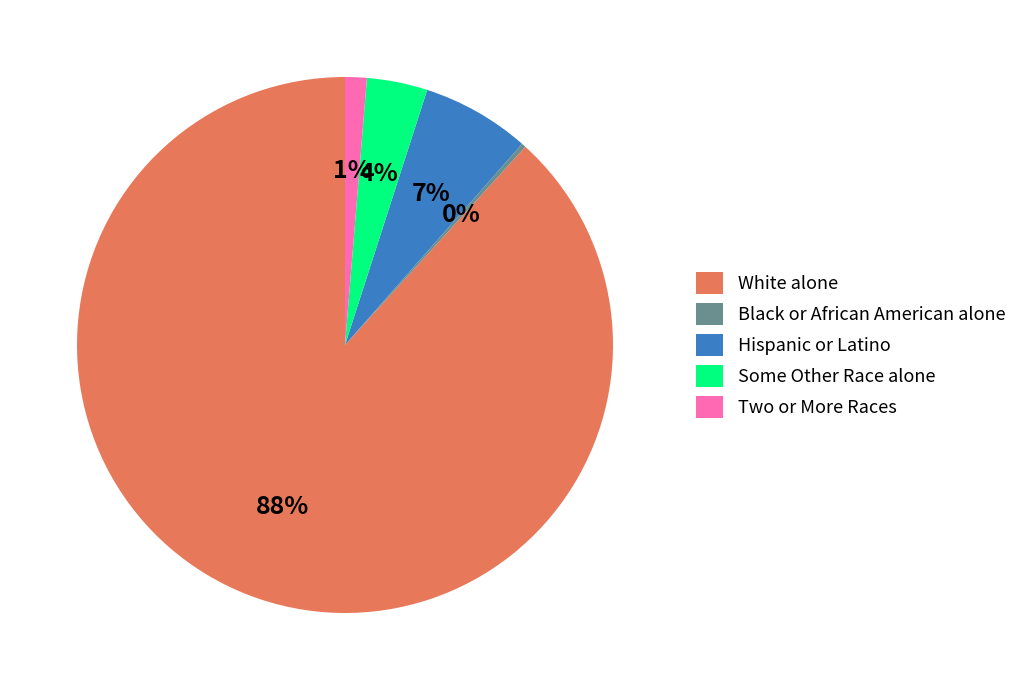

To the nearest percent, what percentage of the pie is White alone?

88%